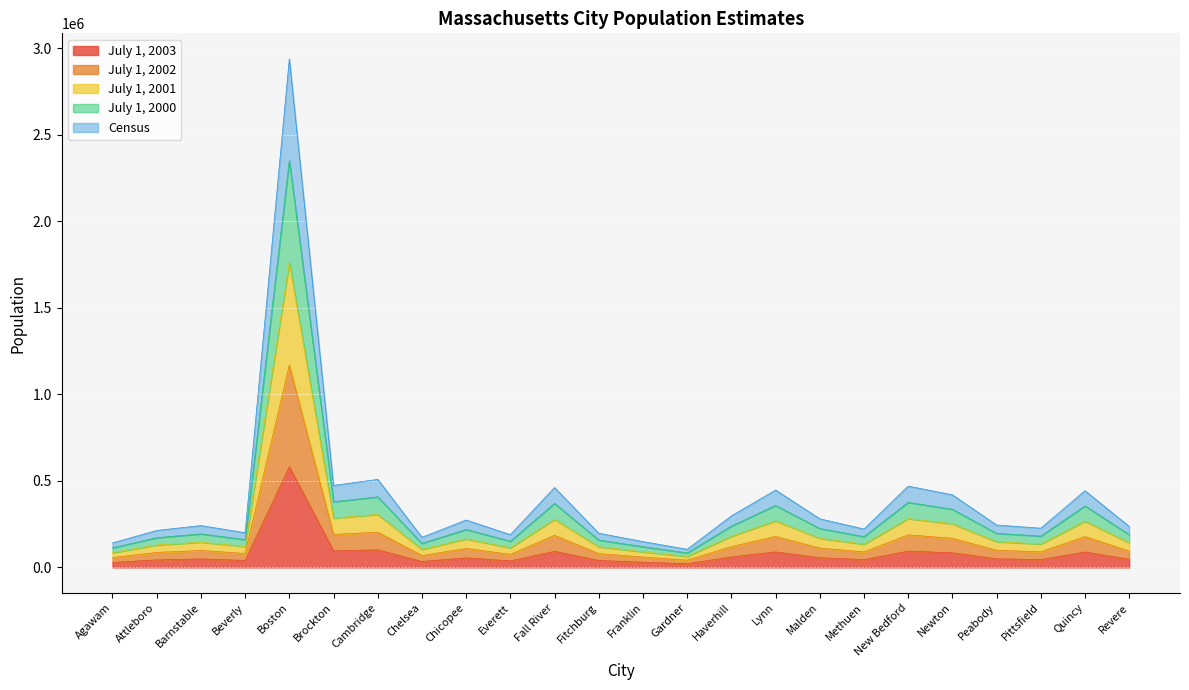

At which category is the sum across all series the highest?

Boston